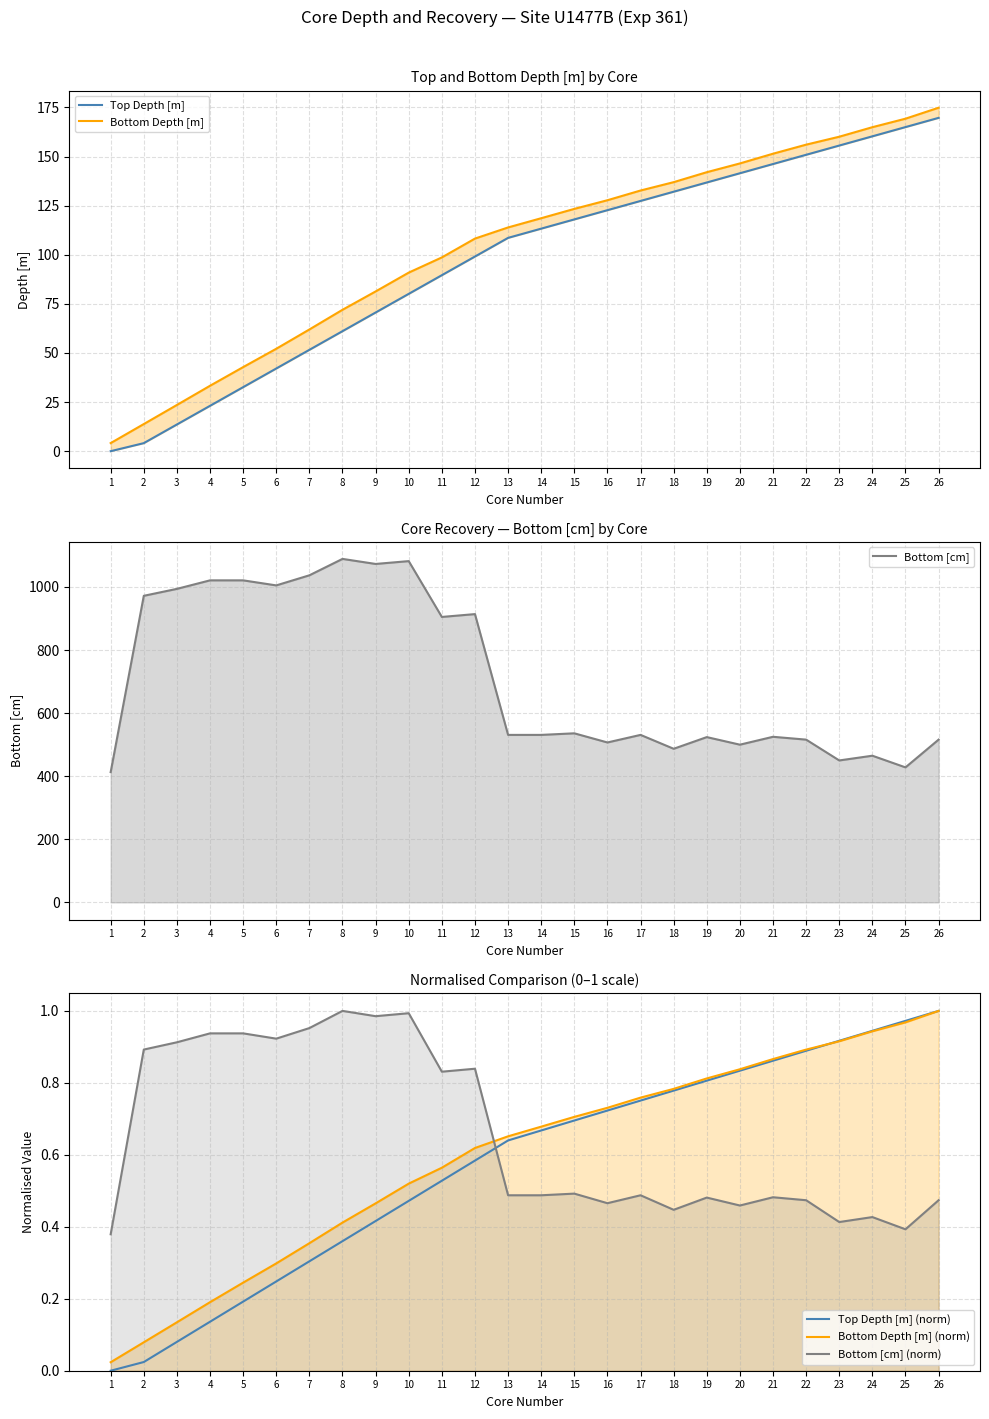

Is the value of Top Depth [m] at 1 greater than the value of Bottom Depth [m] (norm) at 25?

No